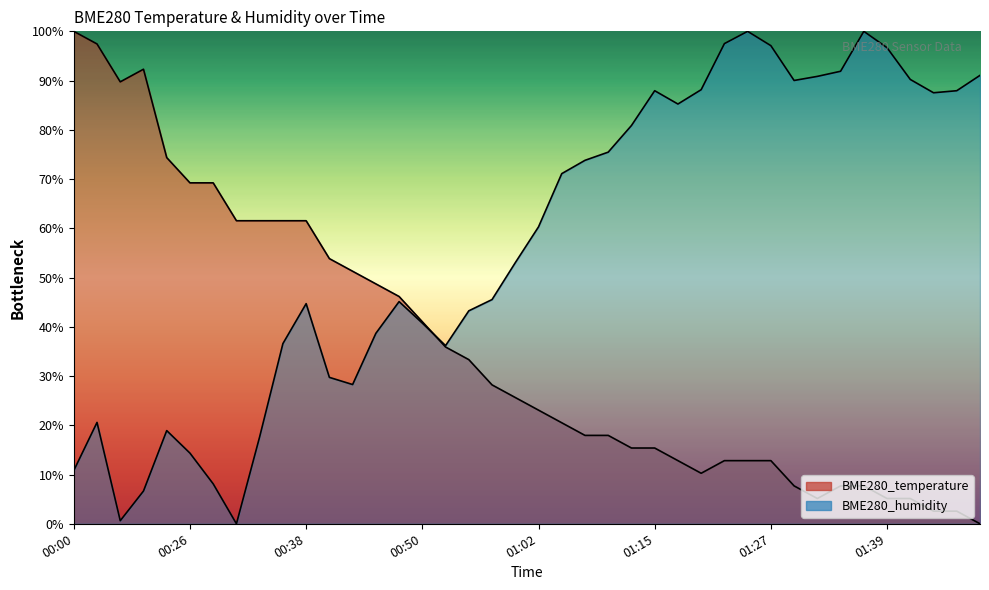

How many data points in BME280_humidity are above 60?

20